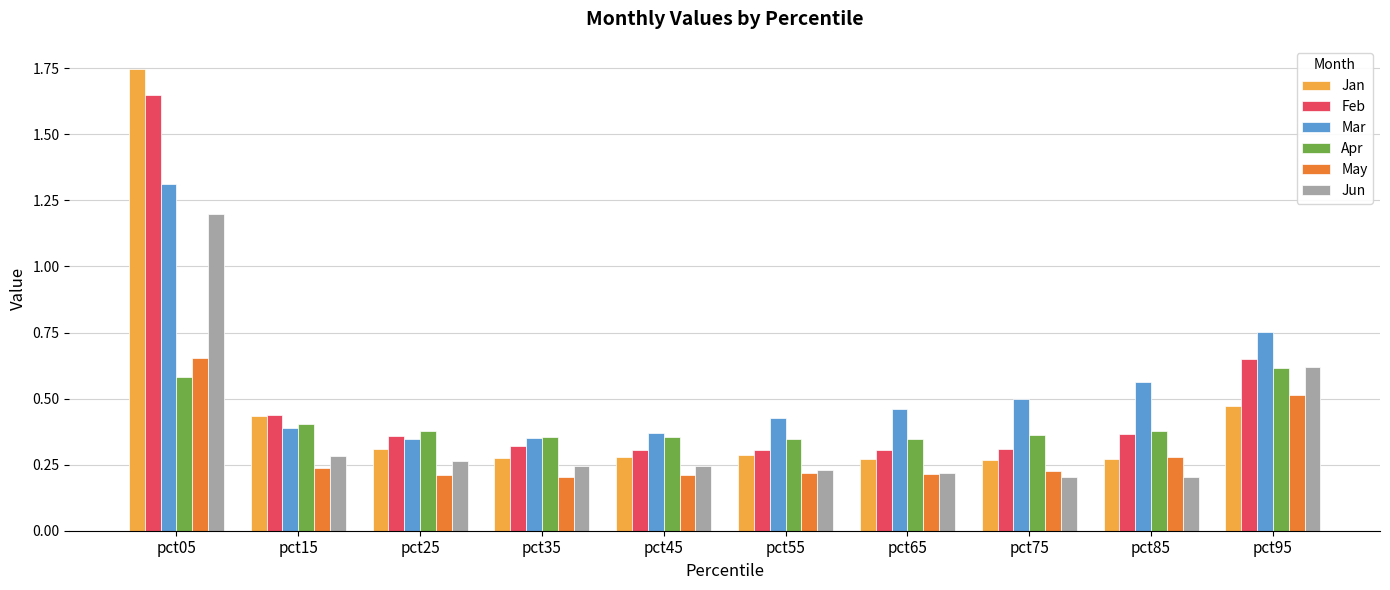

Count the Mar values in the range 0 to 1.

9